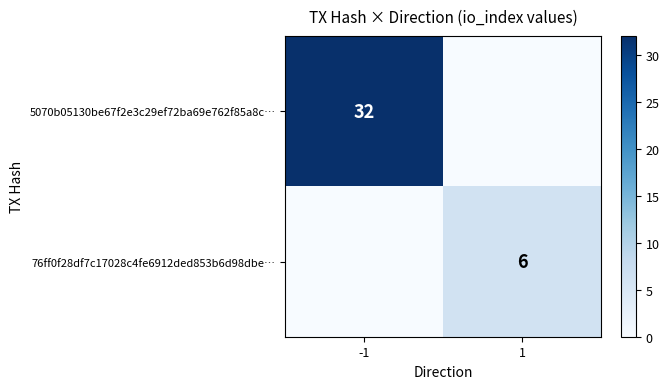

True or false: 76ff0f28df7c17028c4fe6912ded853b6d98dbe… has a value of 4 at 1.

False